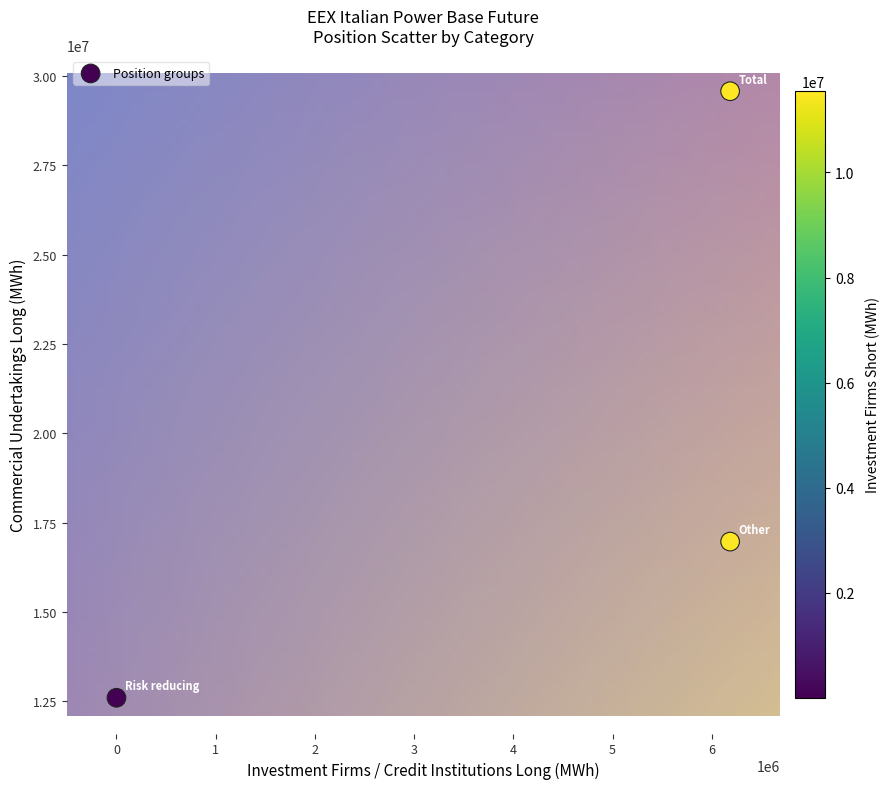

What Y value in the scatter plot is closest to 21087721?

16971650